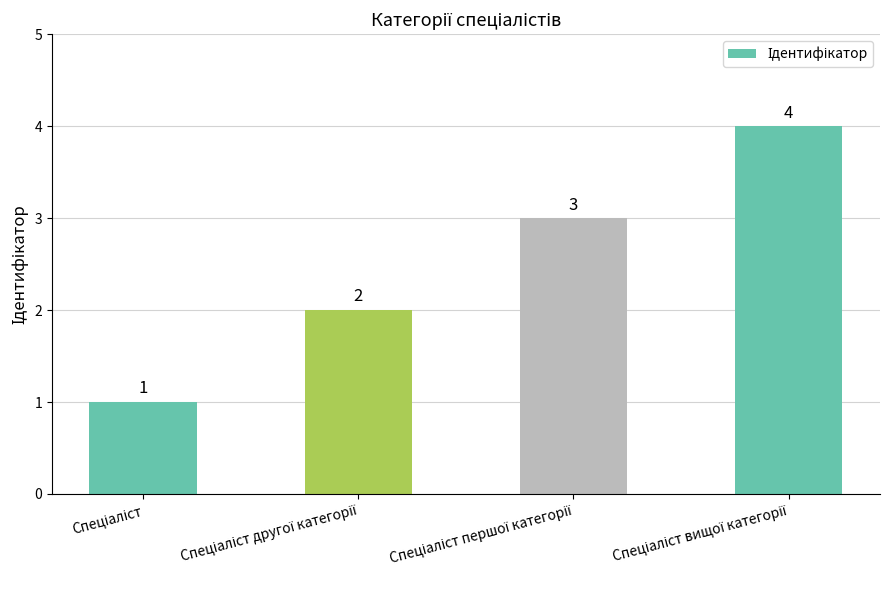

What is the greatest value displayed?

4